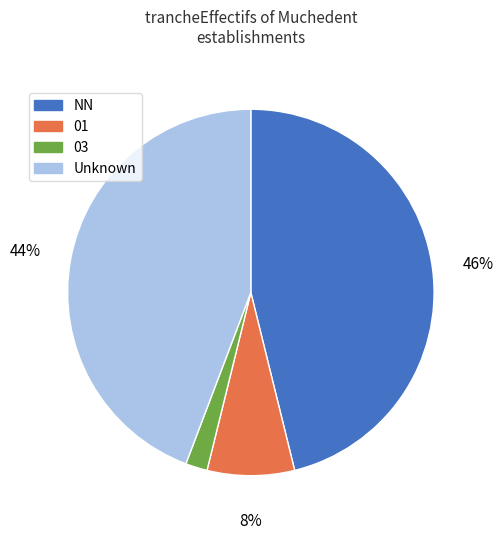

To the nearest percent, what is the average slice percentage?

25%